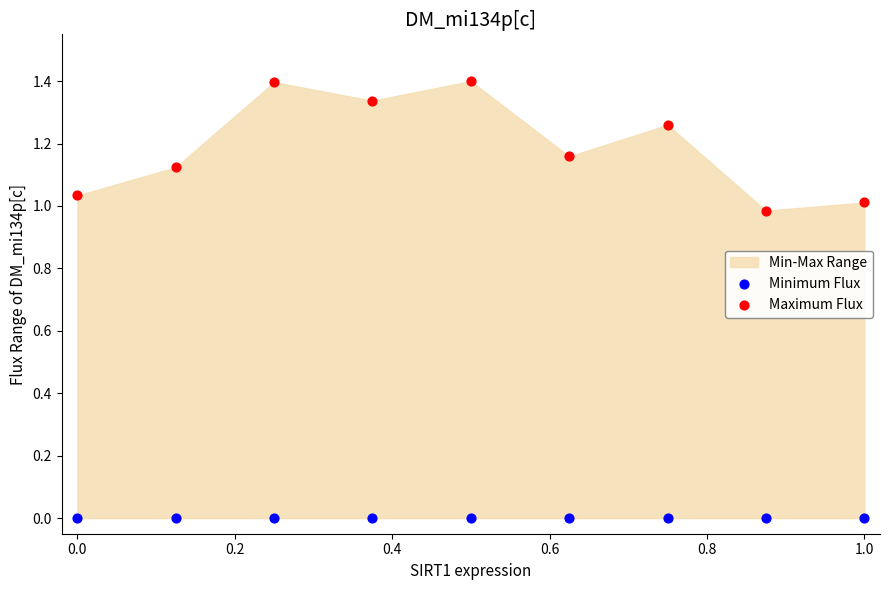

Which series reaches the minimum Y coordinate?

Minimum Flux